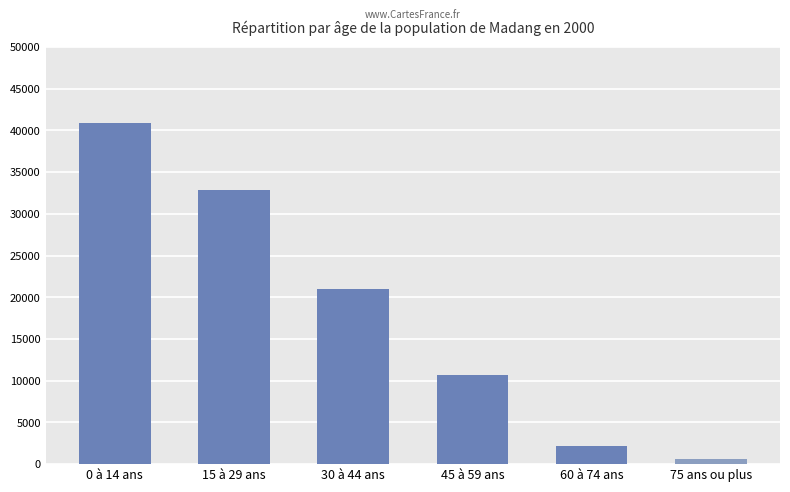

Reading right to left, transcribe all the data shown in this chart.

75 ans ou plus=630	60 à 74 ans=2215	45 à 59 ans=10627	30 à 44 ans=20933	15 à 29 ans=32910	0 à 14 ans=40925